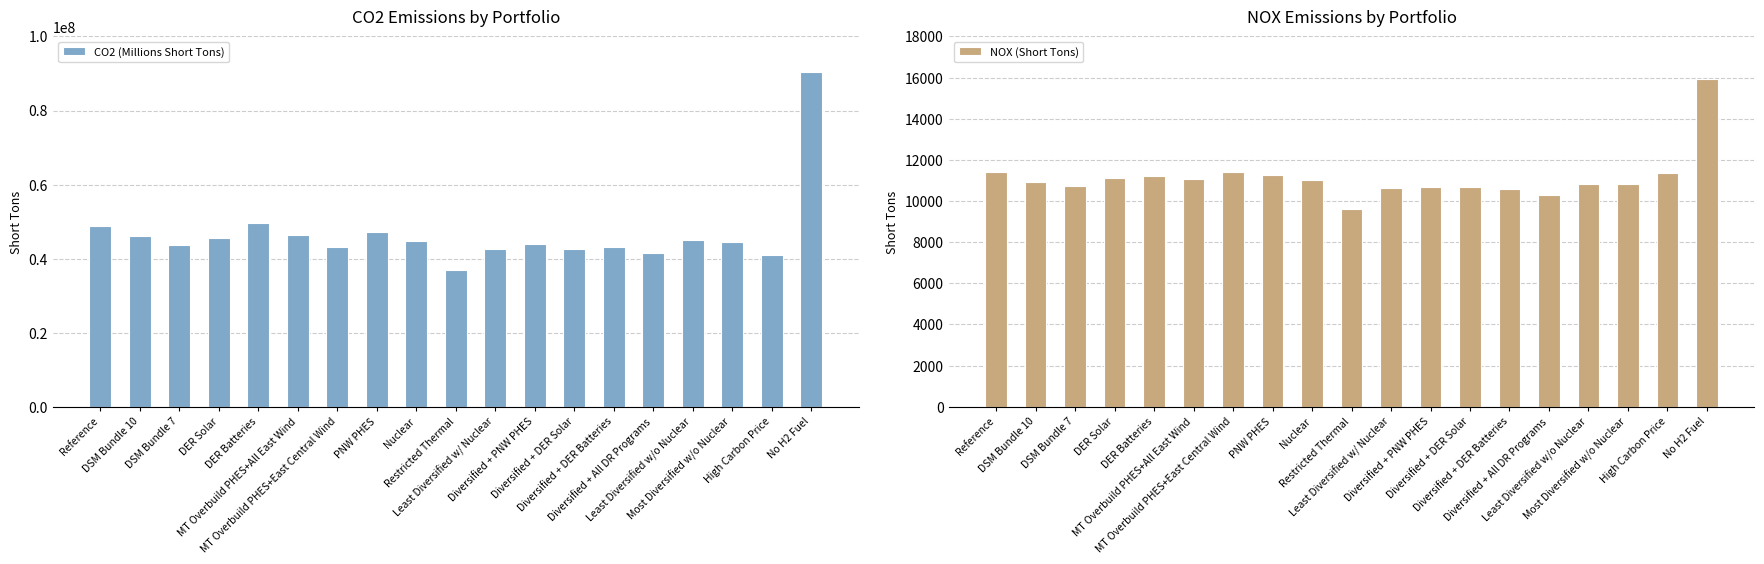

What is the difference between the NOX (Short Tons) values at Diversified + DER Solar and Diversified + DER Batteries?

64.3